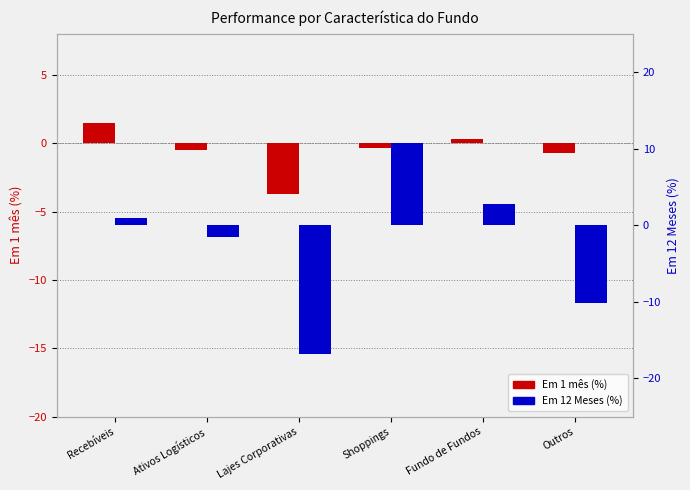

Reading right to left, extract all data points from this chart.

Em 1 mês: -0.7	0.3	-0.3	-3.7	-0.5	1.5
Em 12 Meses: -10.2	2.8	10.8	-16.8	-1.5	0.9